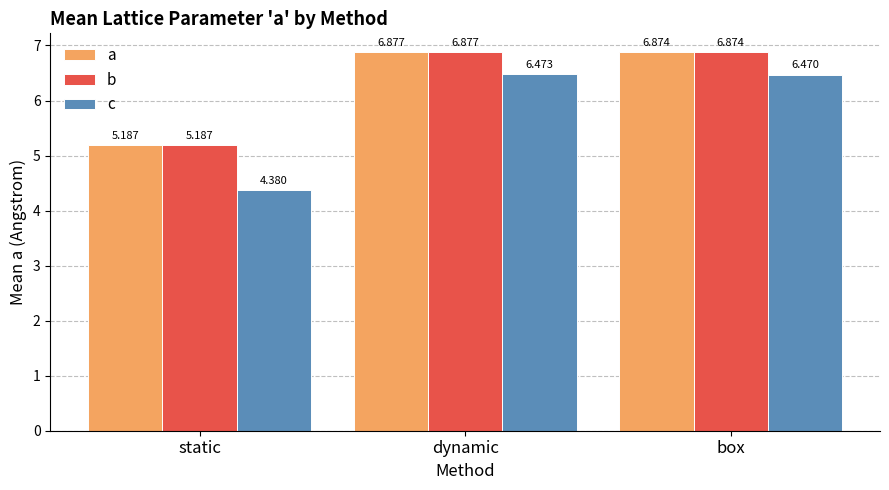

What is the difference between the maximum and minimum values in the c series?

2.1